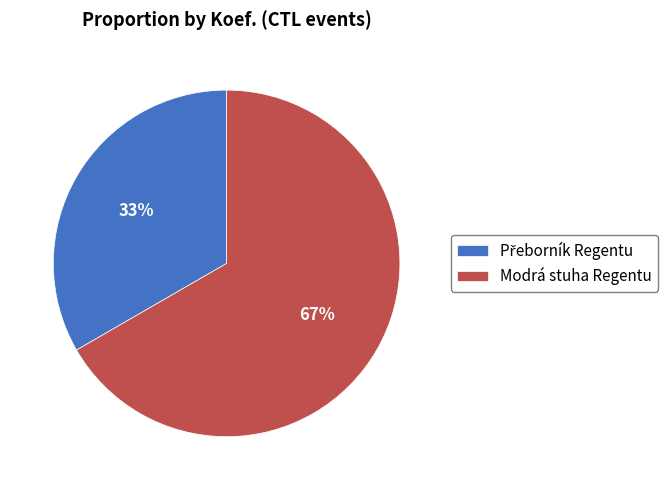

To the nearest percent, what is the average slice percentage?

50%